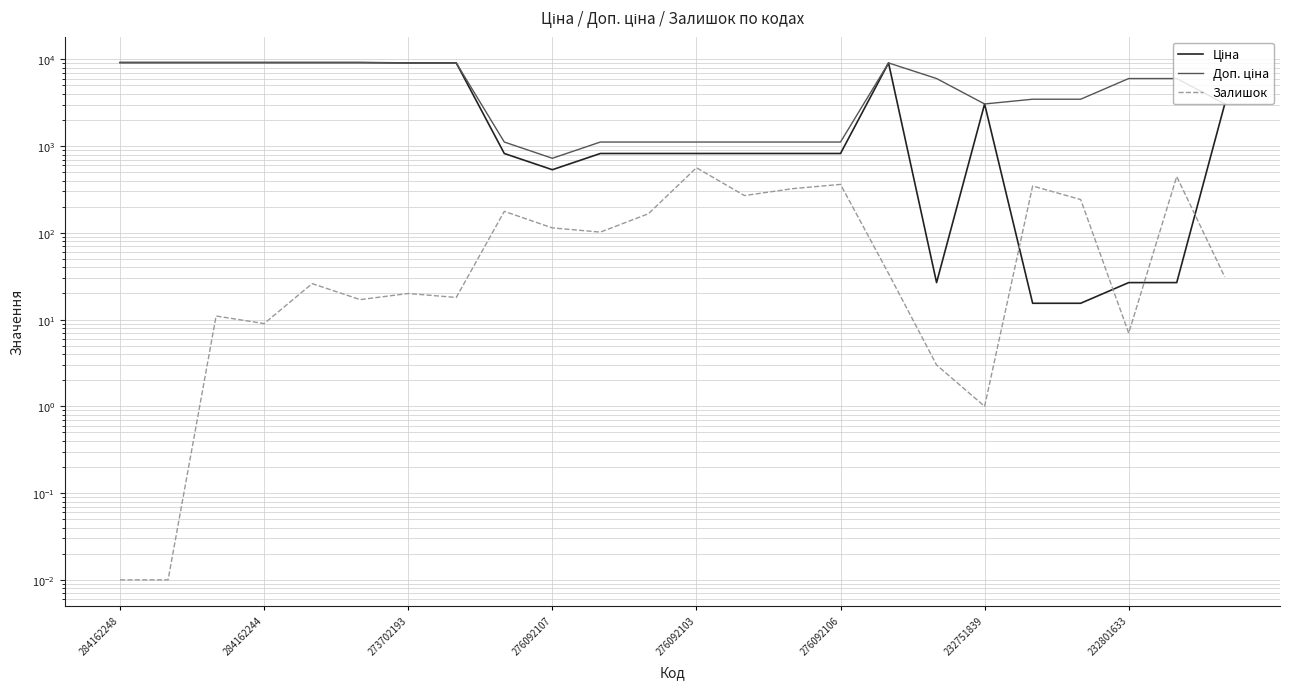

Which series has the widest spread of values?

Ціна